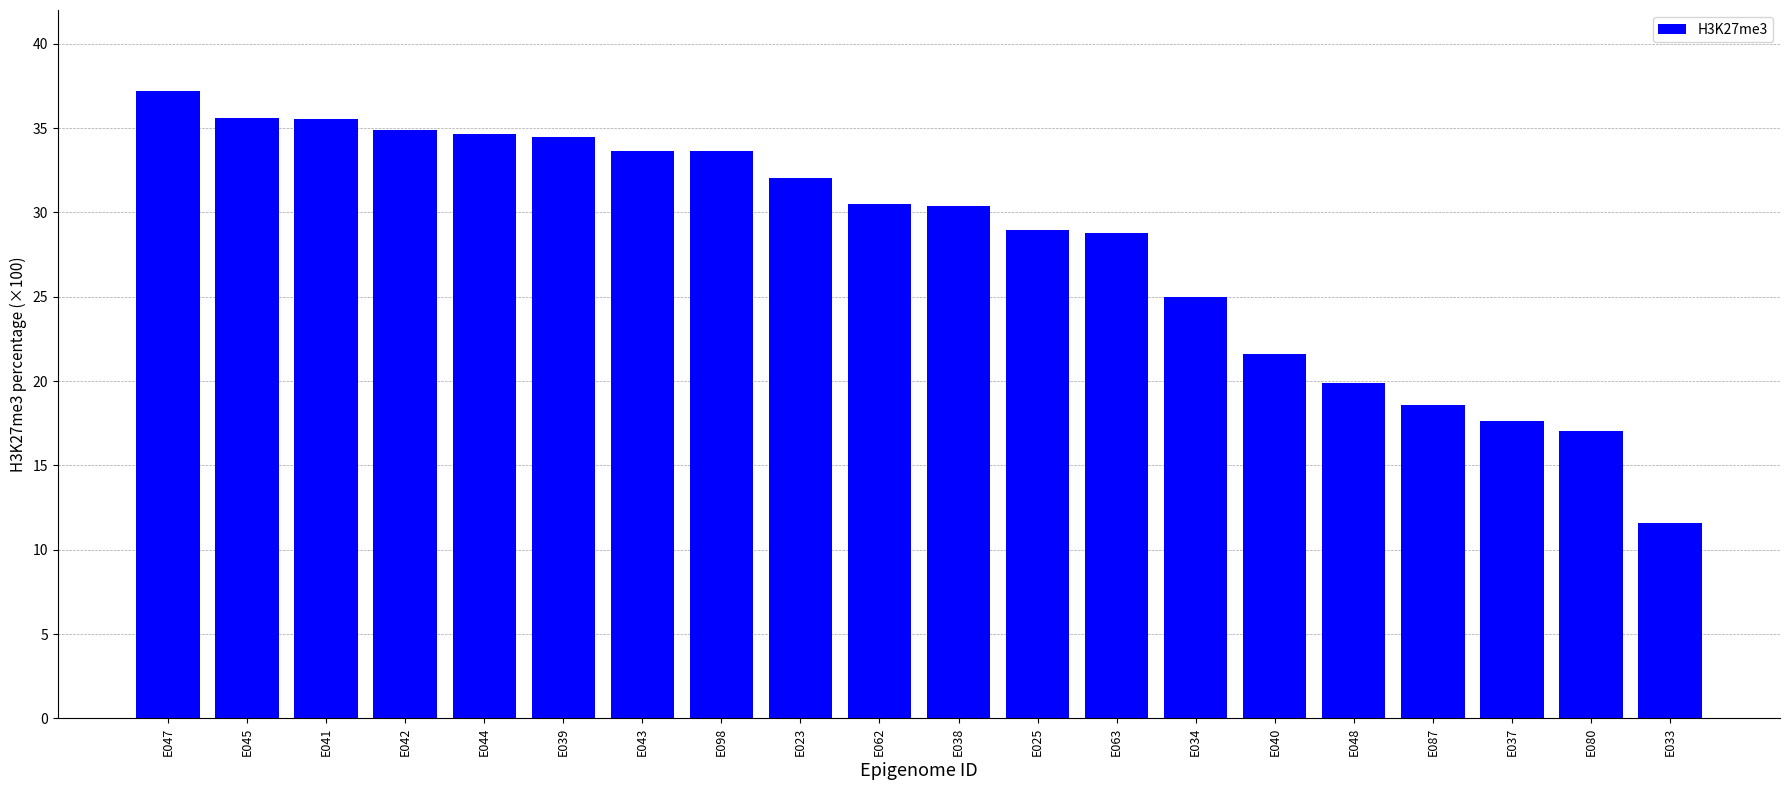

How many data points are less than 30?

9